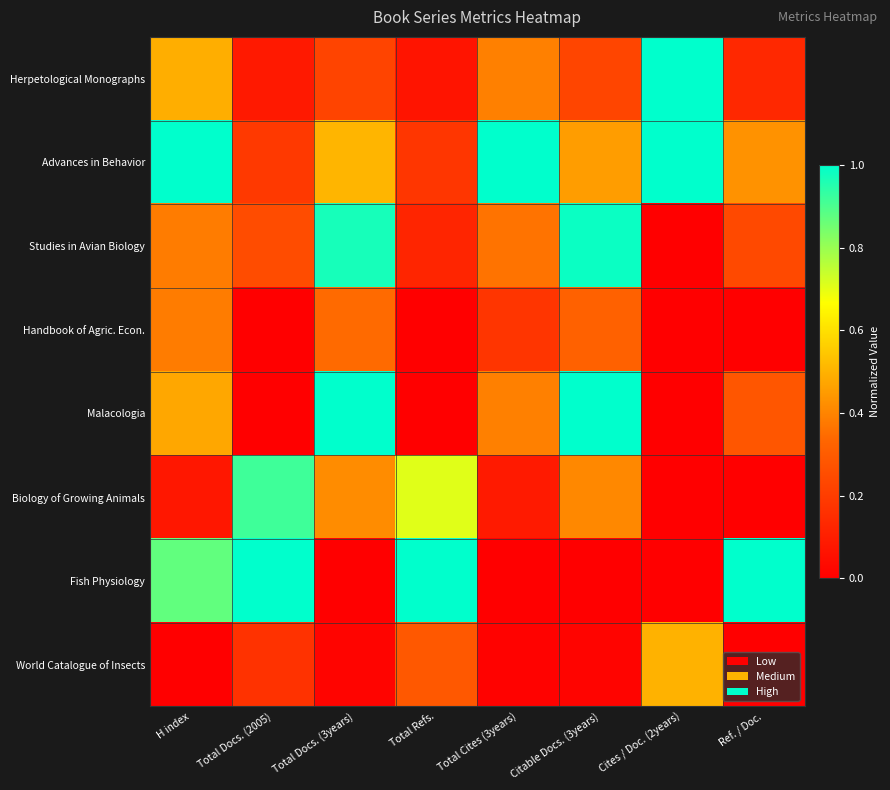

Between Total Docs. (2005) and Total Cites (3years), which is larger?

Total Cites (3years)